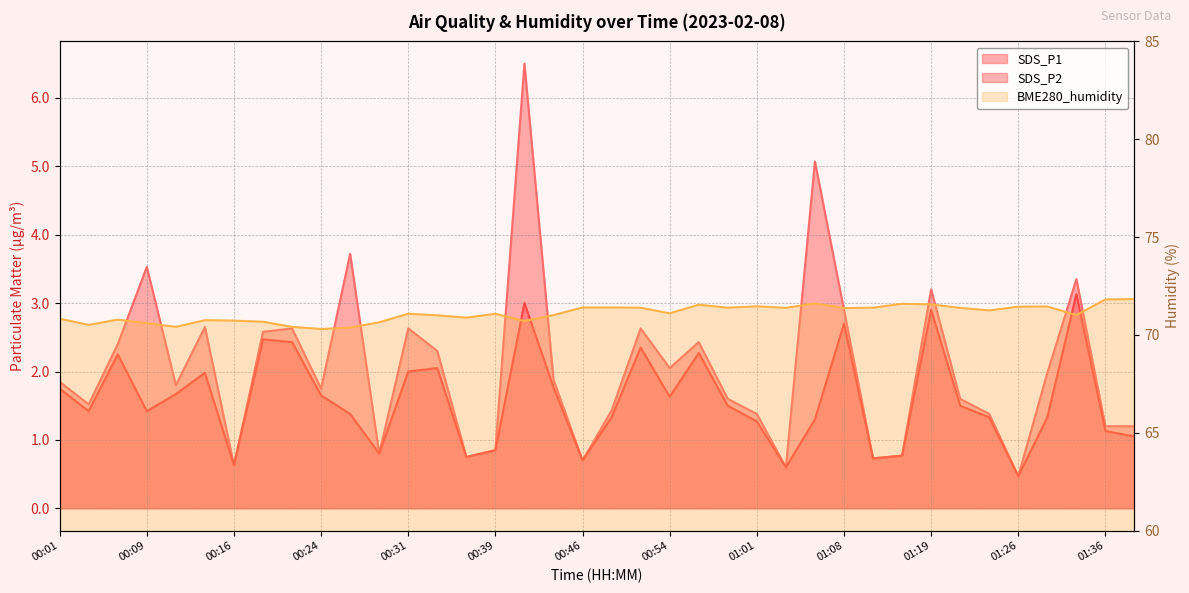

Where is the first local minimum for BME280_humidity?

00:04